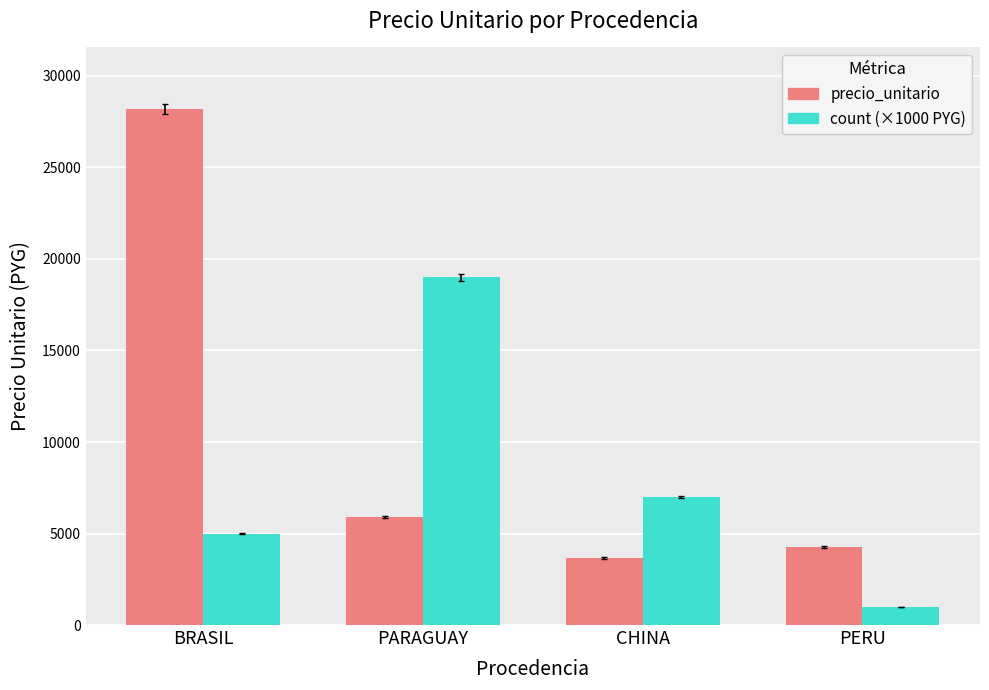

At which label does precio_unitario first exceed 5906?

BRASIL